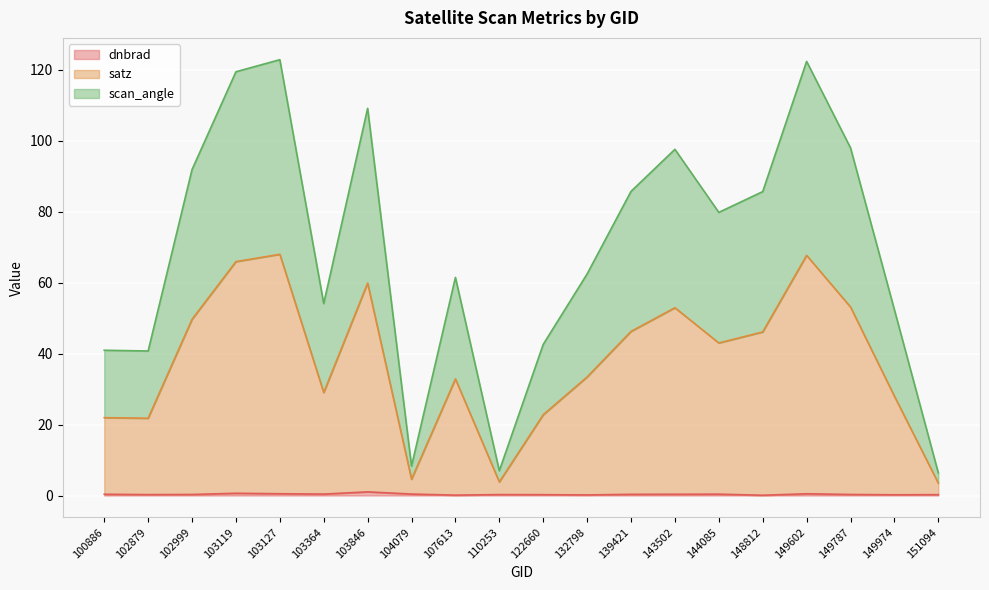

What is the sum of the satz values at 139421 and 107613?

79.1